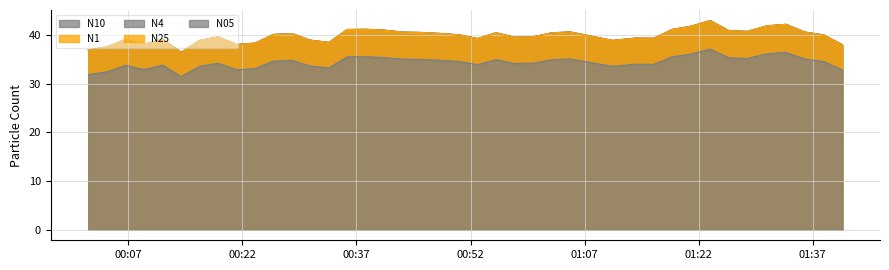

How many lines are shown in the chart?

5